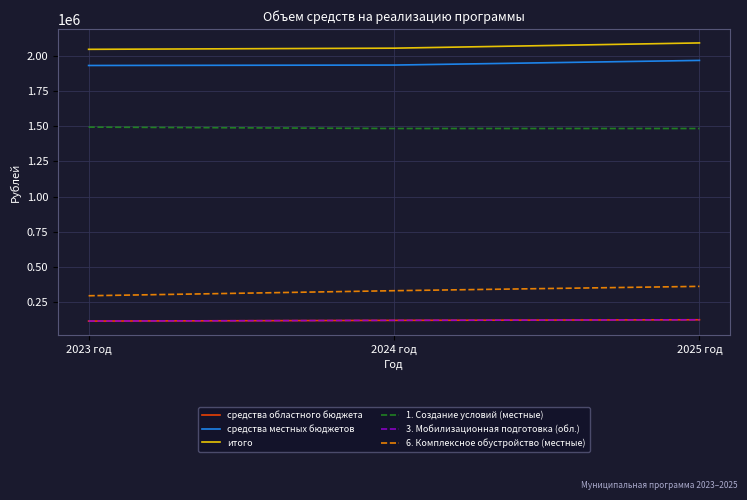

Does the chart have visible grid lines?

Yes